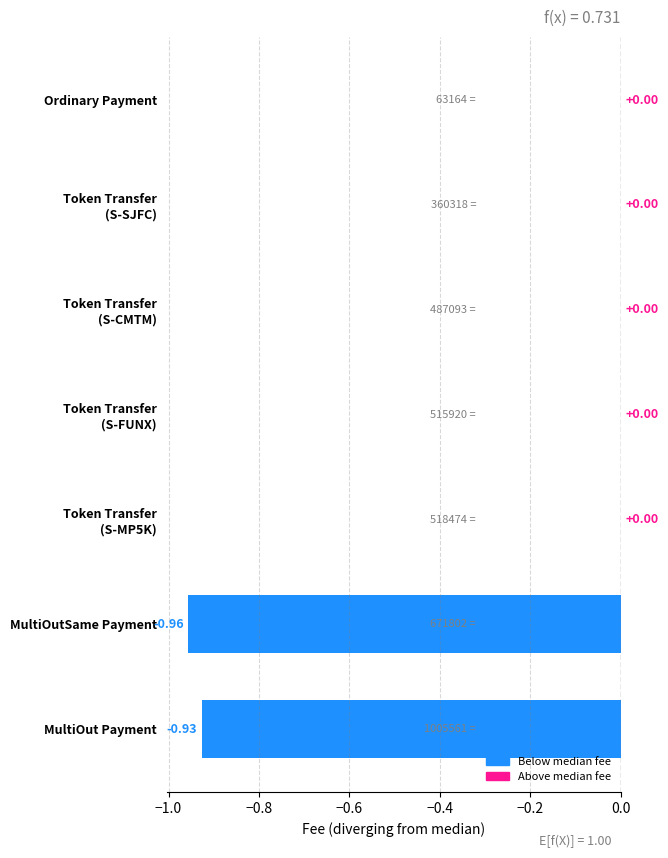

Which has a higher value, MultiOut Payment or MultiOutSame Payment?

MultiOut Payment